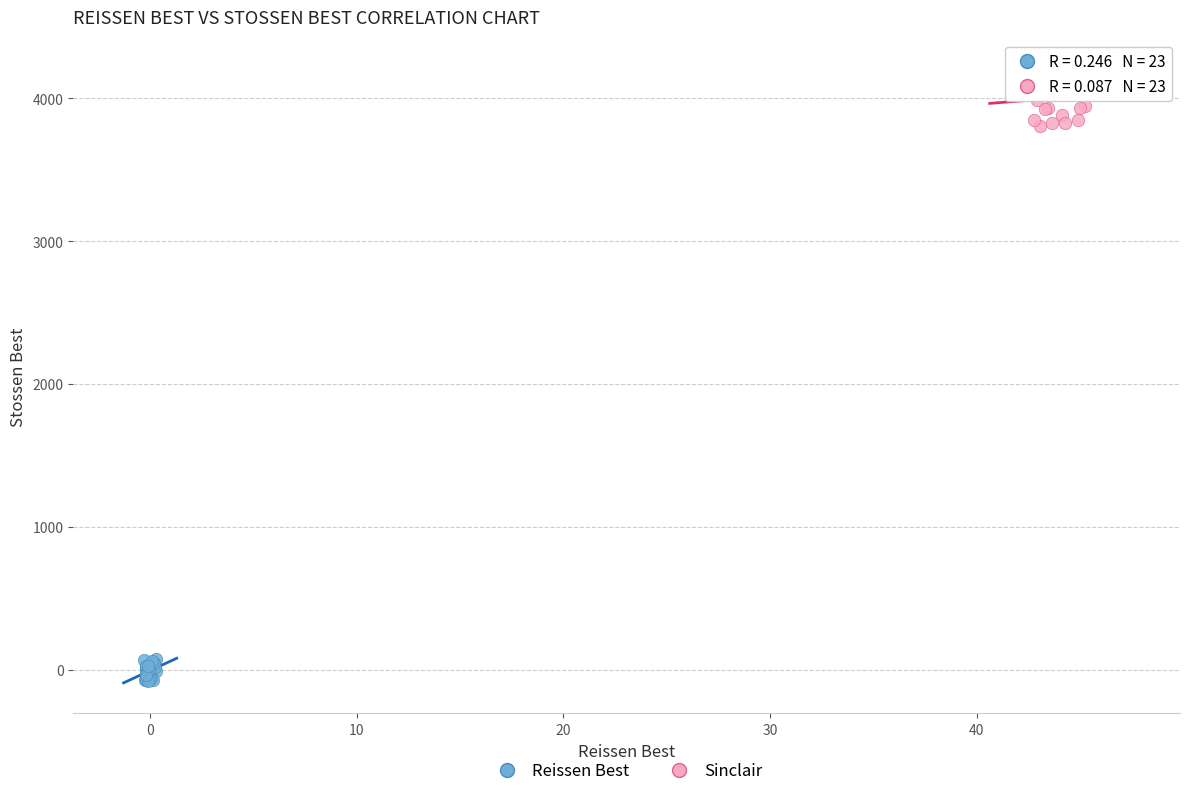

Which series contains the highest Y value?

Sinclair